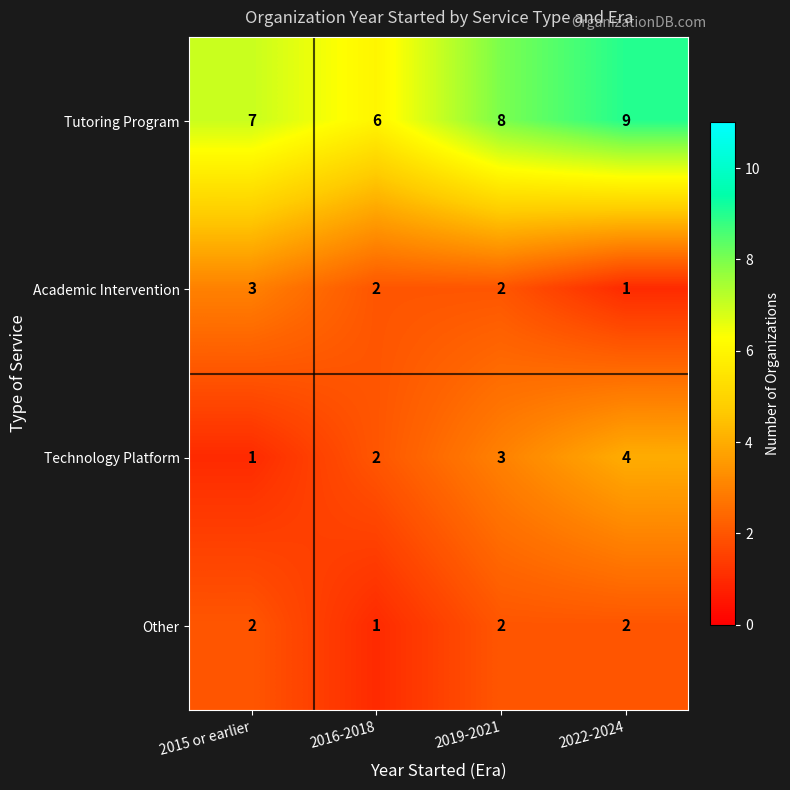

What is the minimum value shown in the chart?

1